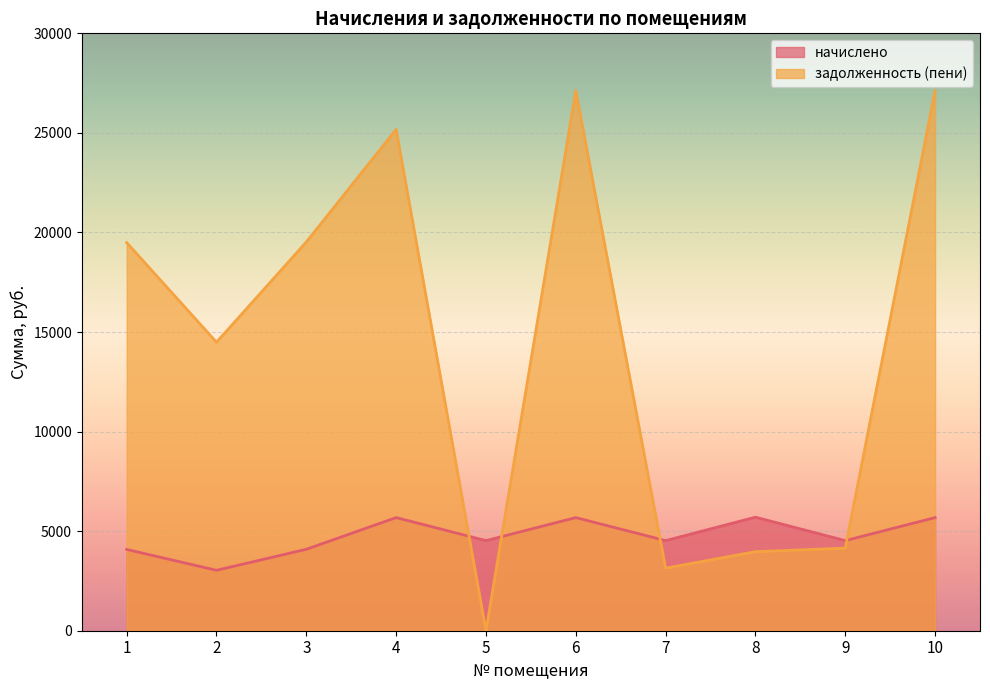

Which category has the highest value across all series?

6